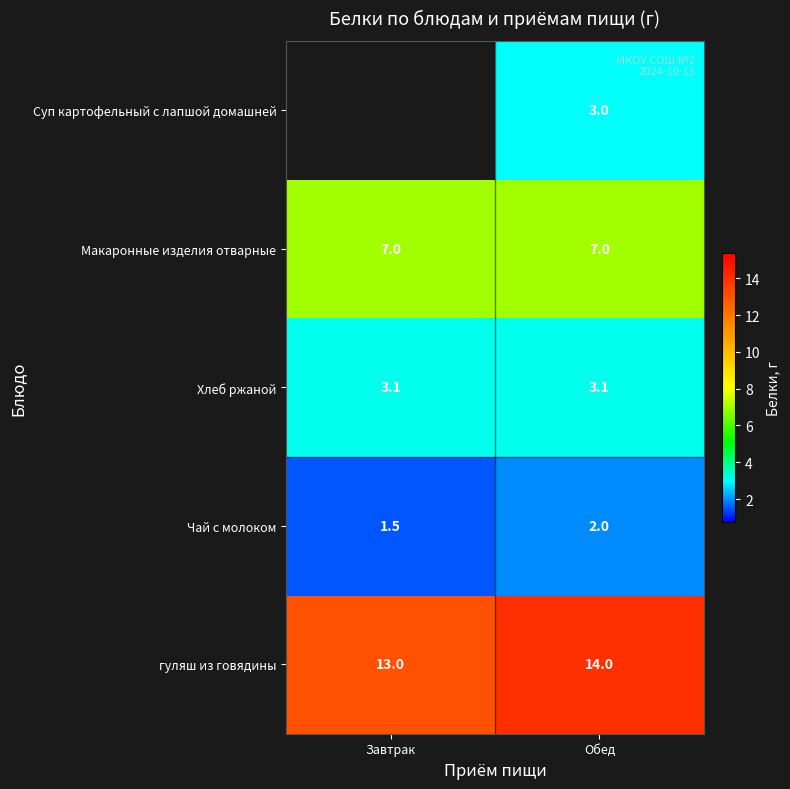

What is the approximate value of гуляш из говядины at Завтрак?

13.0